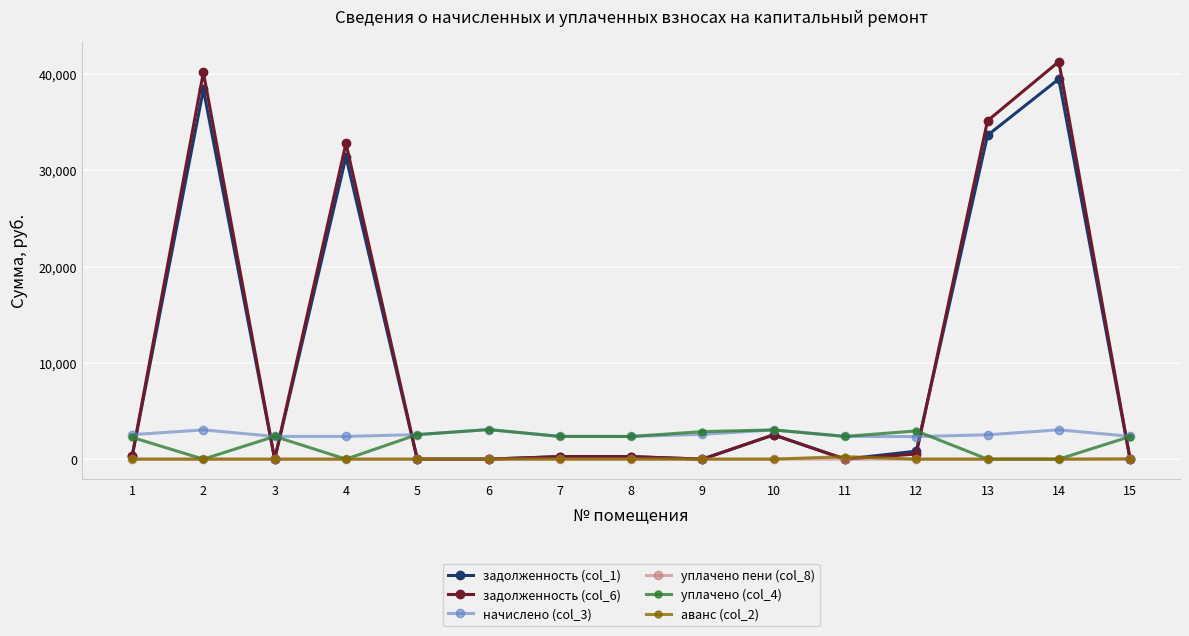

What is the sum of all уплачено пени (col_8) values?

3.0